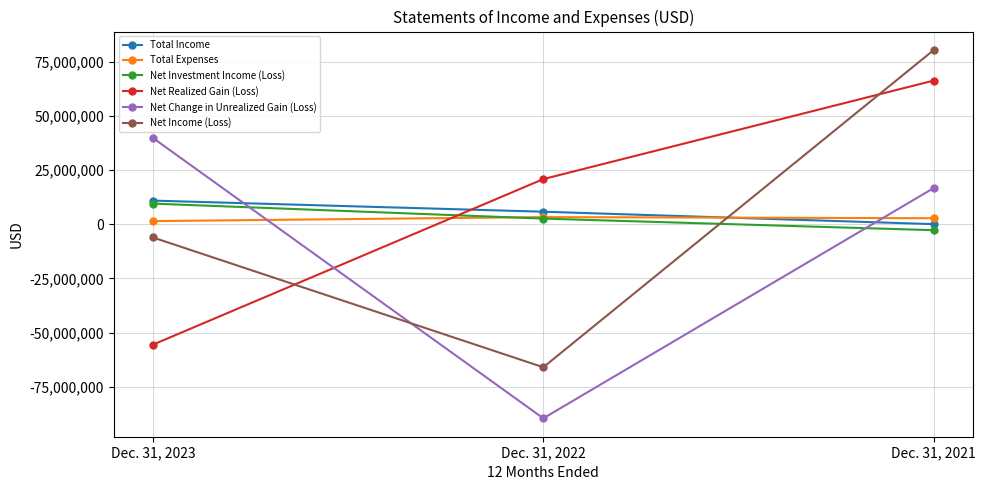

The value of Net Realized Gain (Loss) at Dec. 31, 2023 is -28603618. True or false?

False